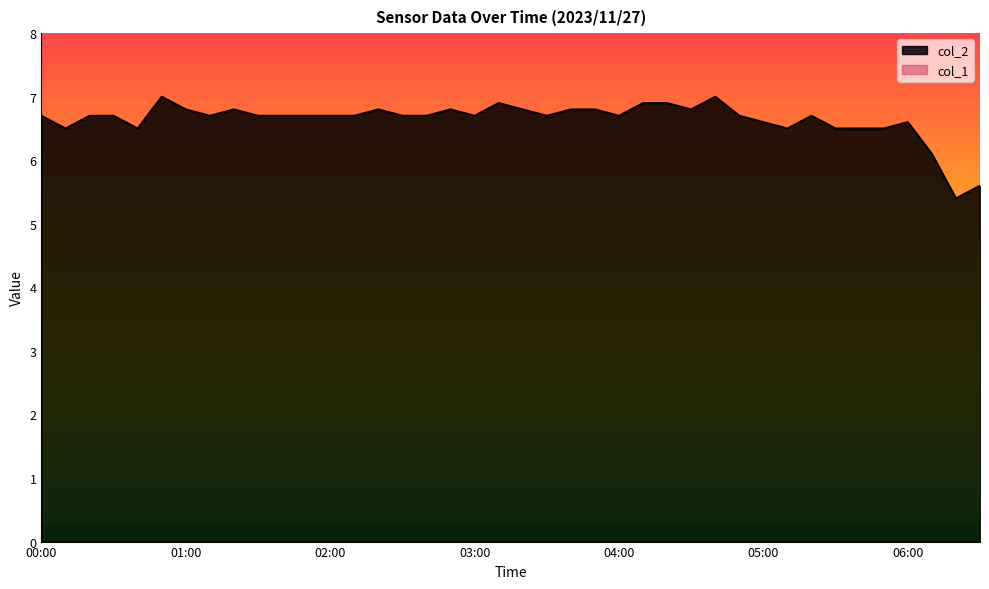

Rank the categories by value from lowest to highest.

06:20, 06:30, 06:10, 00:10, 00:40, 05:10, 05:30, 05:40, 05:50, 05:00, 06:00, 00:00, 00:20, 00:30, 01:10, 01:30, 01:40, 01:50, 02:00, 02:10, 02:30, 02:40, 03:00, 03:30, 04:00, 04:50, 05:20, 01:00, 01:20, 02:20, 02:50, 03:20, 03:40, 03:50, 04:30, 03:10, 04:10, 04:20, 00:50, 04:40